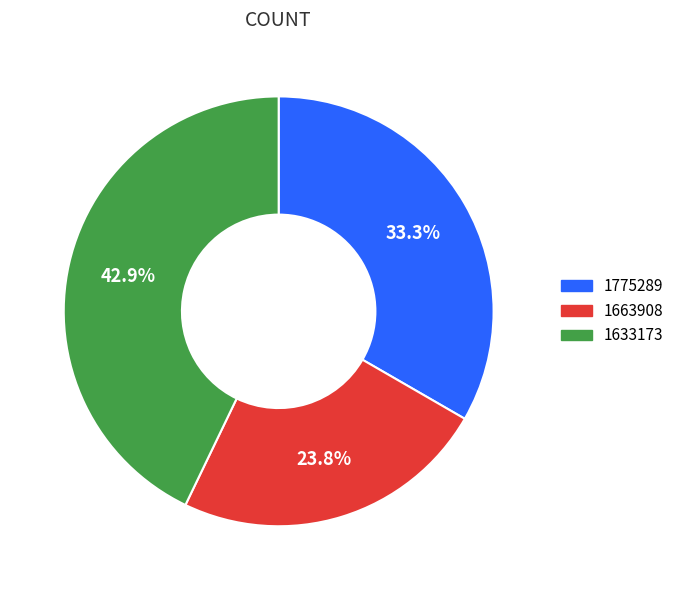

Is it true that 1663908 is 24% of the pie?

True